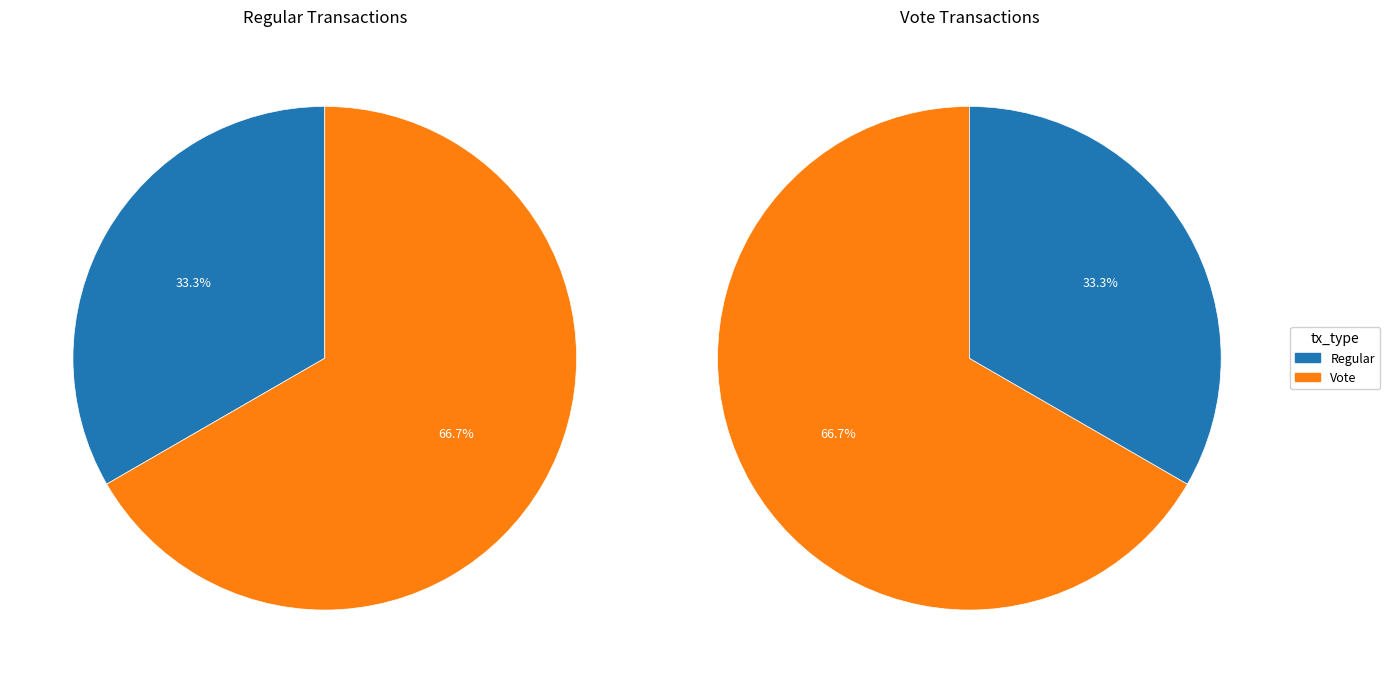

Which has a higher value, Vote or Regular?

Vote